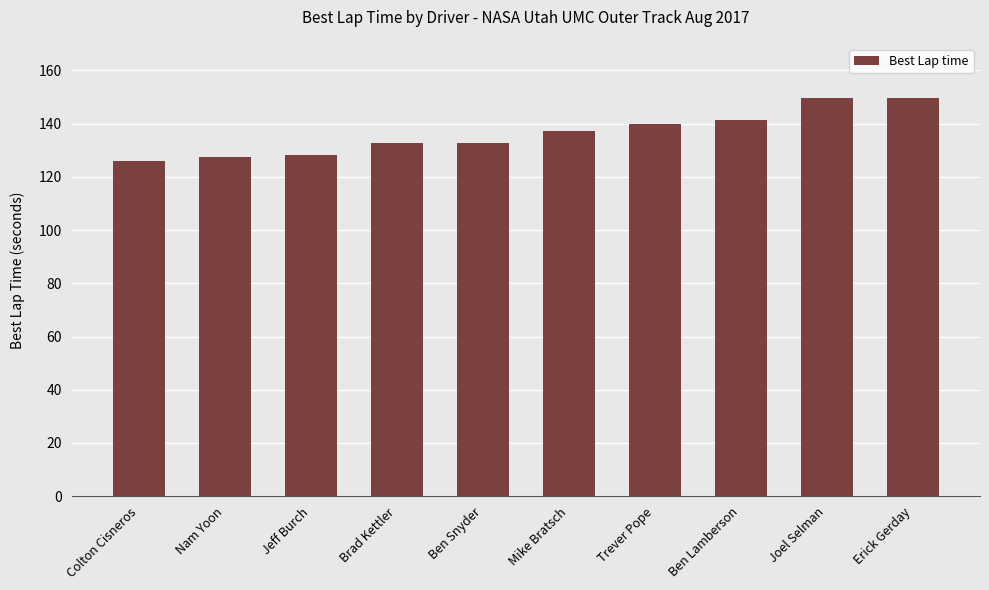

The chart shows a value of 85.8 at Joel Selman. True or false?

False